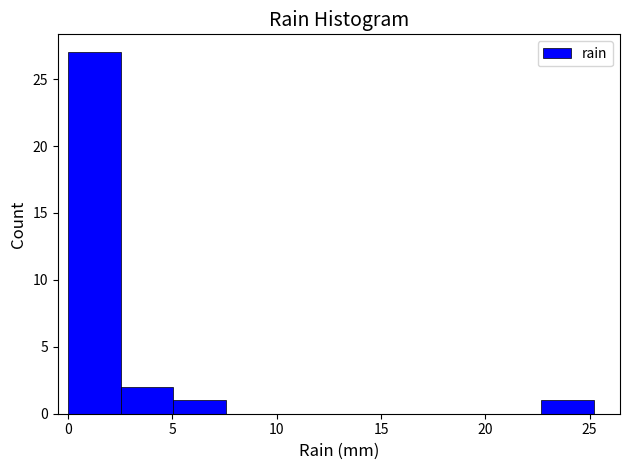

Reading left to right, list every bar in this chart as the range it spans on the x-axis followed by its height. Neither the bar edges nor the heights are printed on the chart, so give them approximately, as read against the axes.

0.0 to 2.5: 27
2.5 to 5.0: 2
5.0 to 7.5: 1
7.5 to 10.0: 0
10.0 to 12.5: 0
12.5 to 15.0: 0
15.0 to 17.5: 0
17.5 to 20.0: 0
20.0 to 22.5: 0
22.5 to 25.0: 1